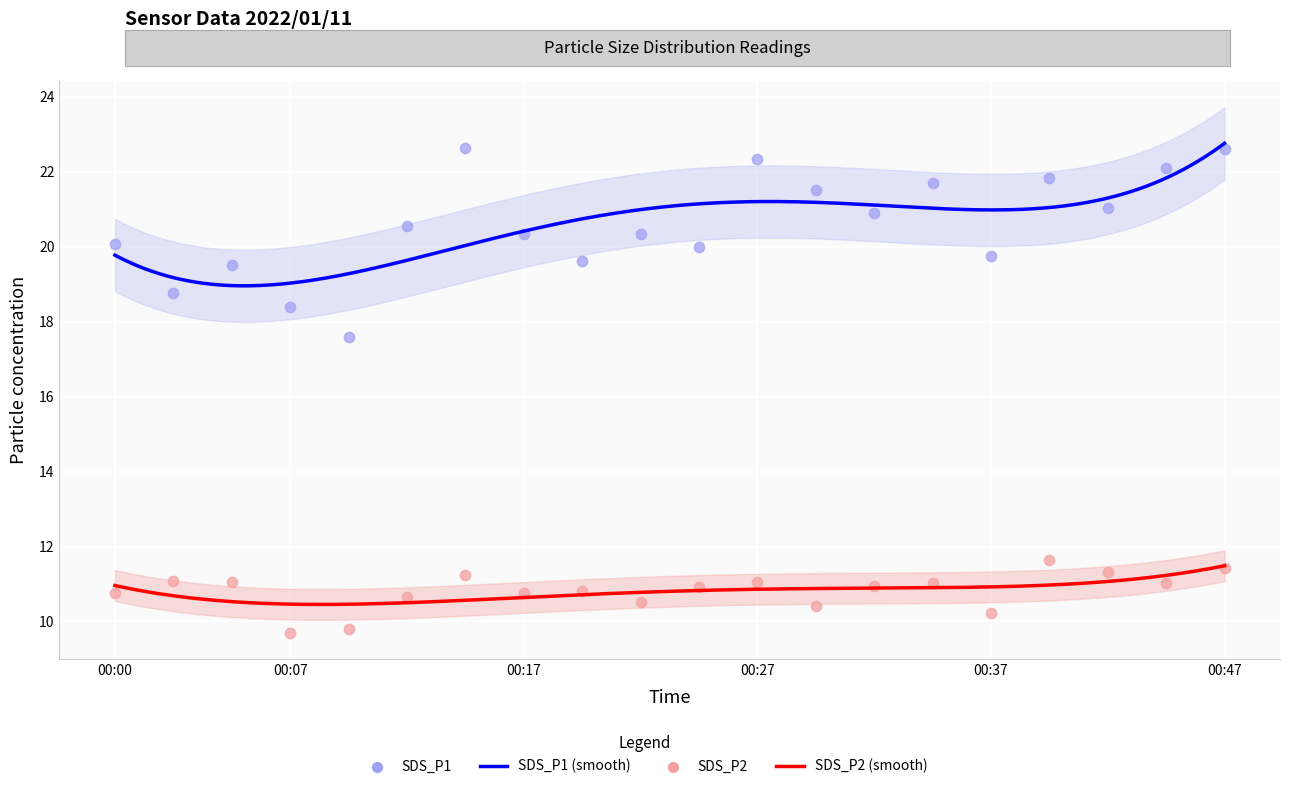

Which series reaches the minimum Y coordinate?

SDS_P2